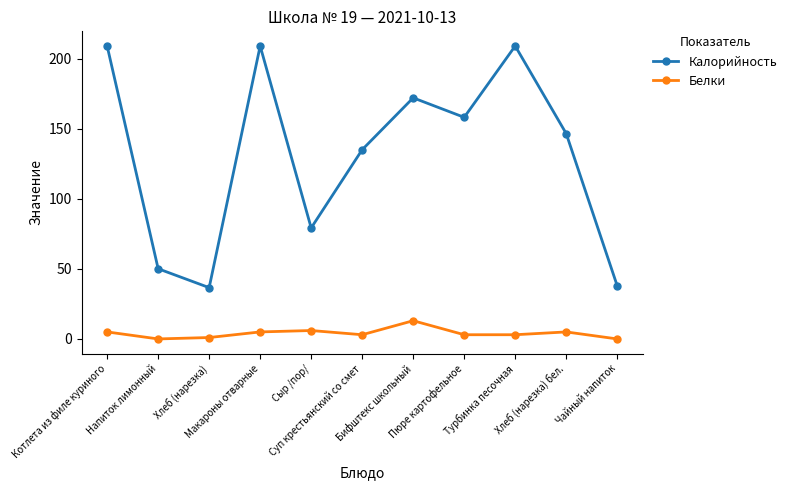

What is the difference between the maximum and minimum values in the Белки series?

13.0